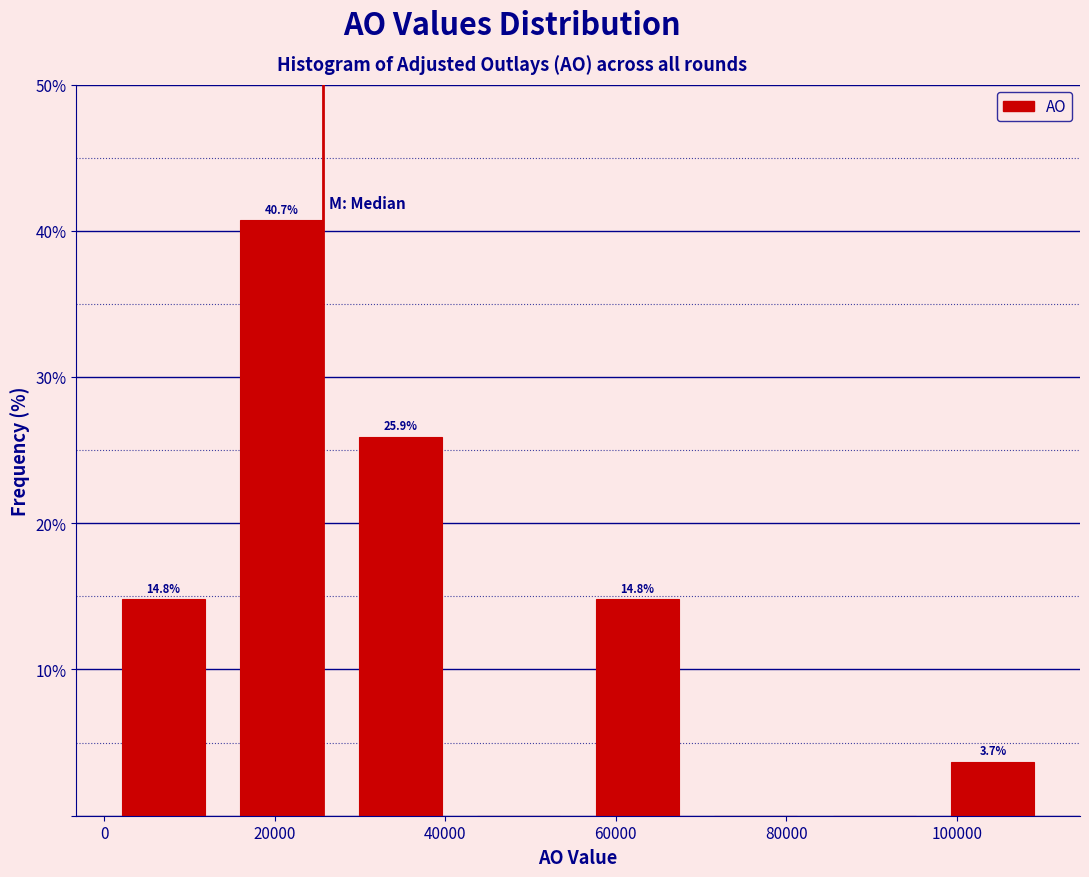

Over which range of the x-axis is the bar tallest?

14000 to 28000